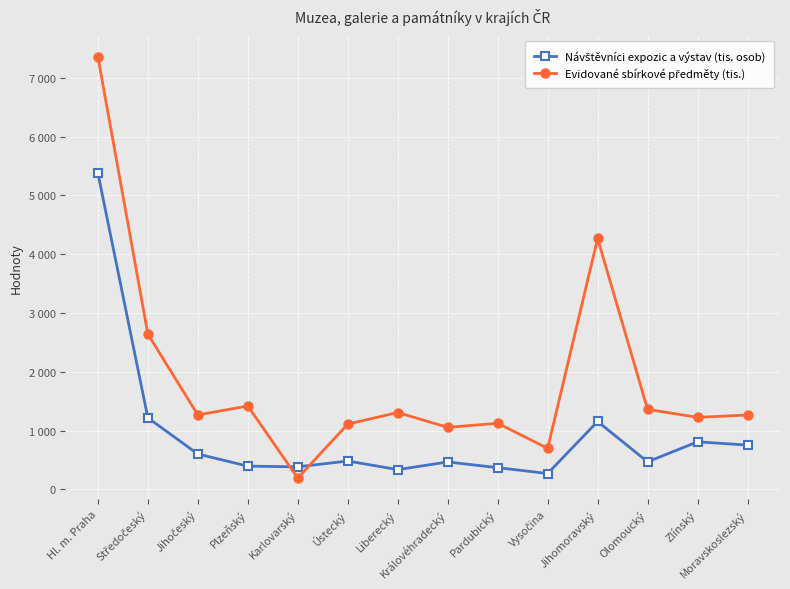

Where is the first local maximum for Návštěvníci expozic a výstav (tis. osob)?

Ústecký